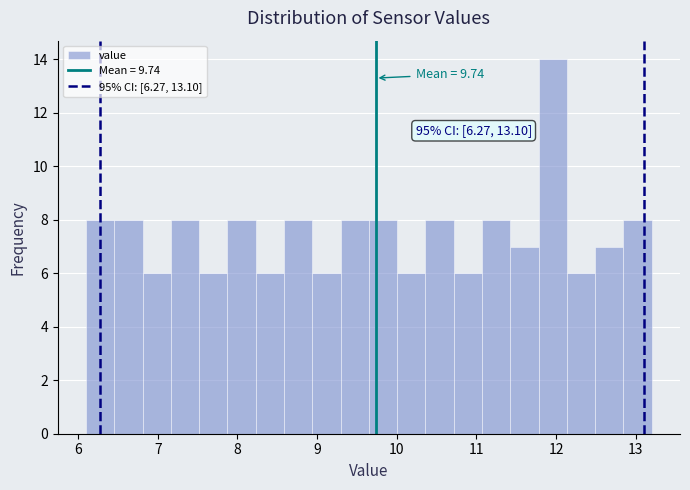

Around what value on the x-axis is the tallest bar? Give the approximate position of its centre, as read against the axis.

12.0